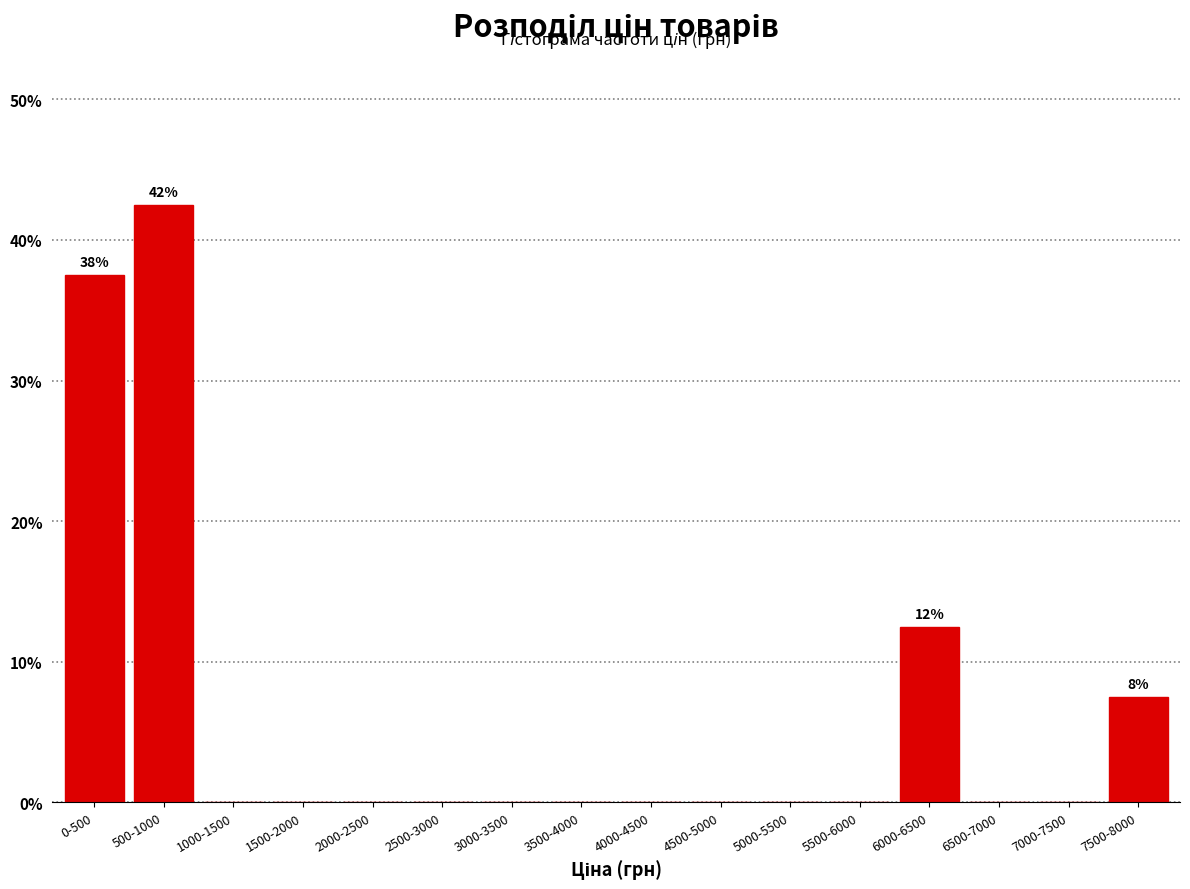

Reading left to right, what are all the values shown in this chart?

0-500=37.5	500-1000=42.5	1000-1500=0.0	1500-2000=0.0	2000-2500=0.0	2500-3000=0.0	3000-3500=0.0	3500-4000=0.0	4000-4500=0.0	4500-5000=0.0	5000-5500=0.0	5500-6000=0.0	6000-6500=12.5	6500-7000=0.0	7000-7500=0.0	7500-8000=7.5